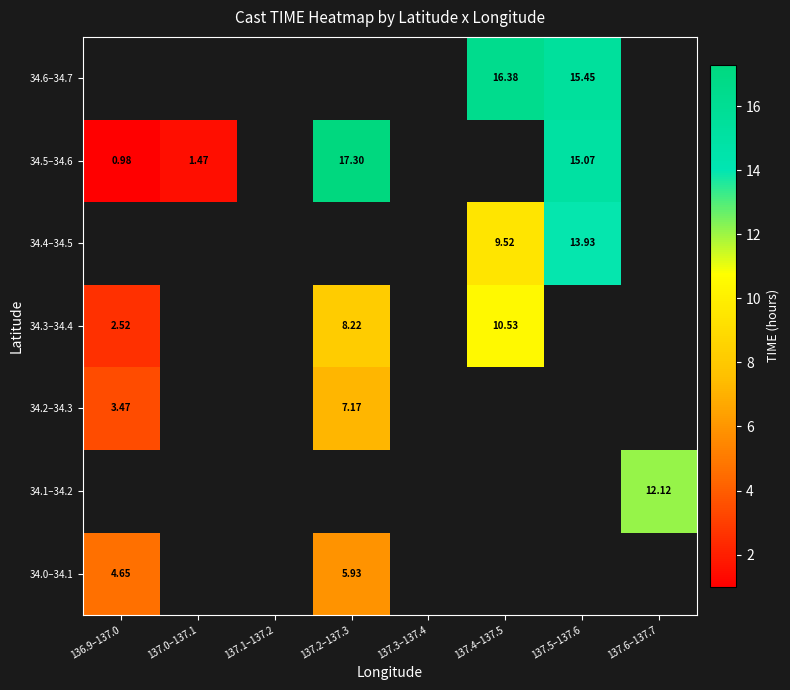

What is the greatest value displayed?

17.3